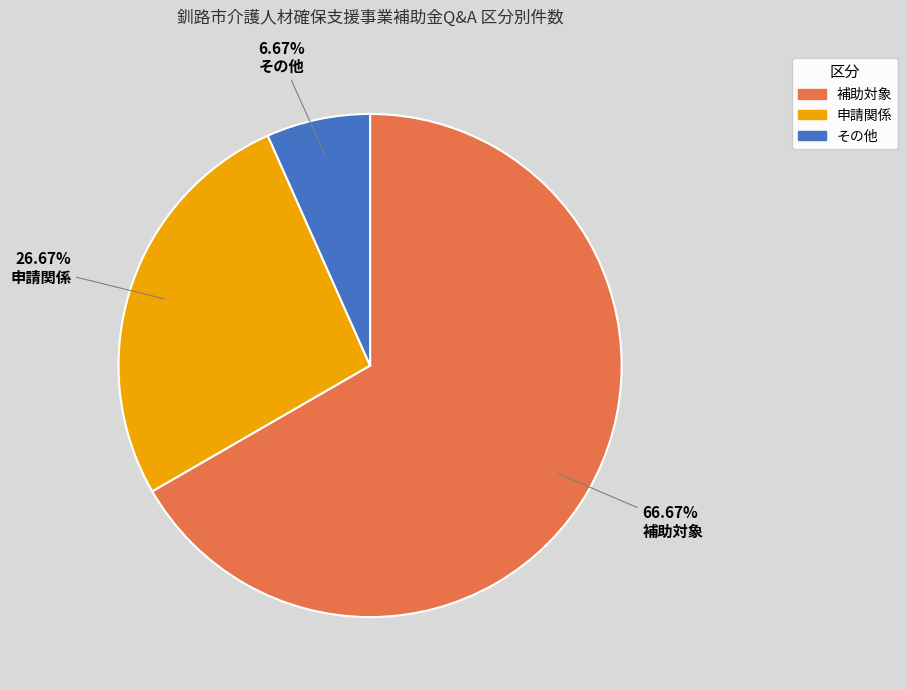

Which has a higher value, その他 or 申請関係?

申請関係